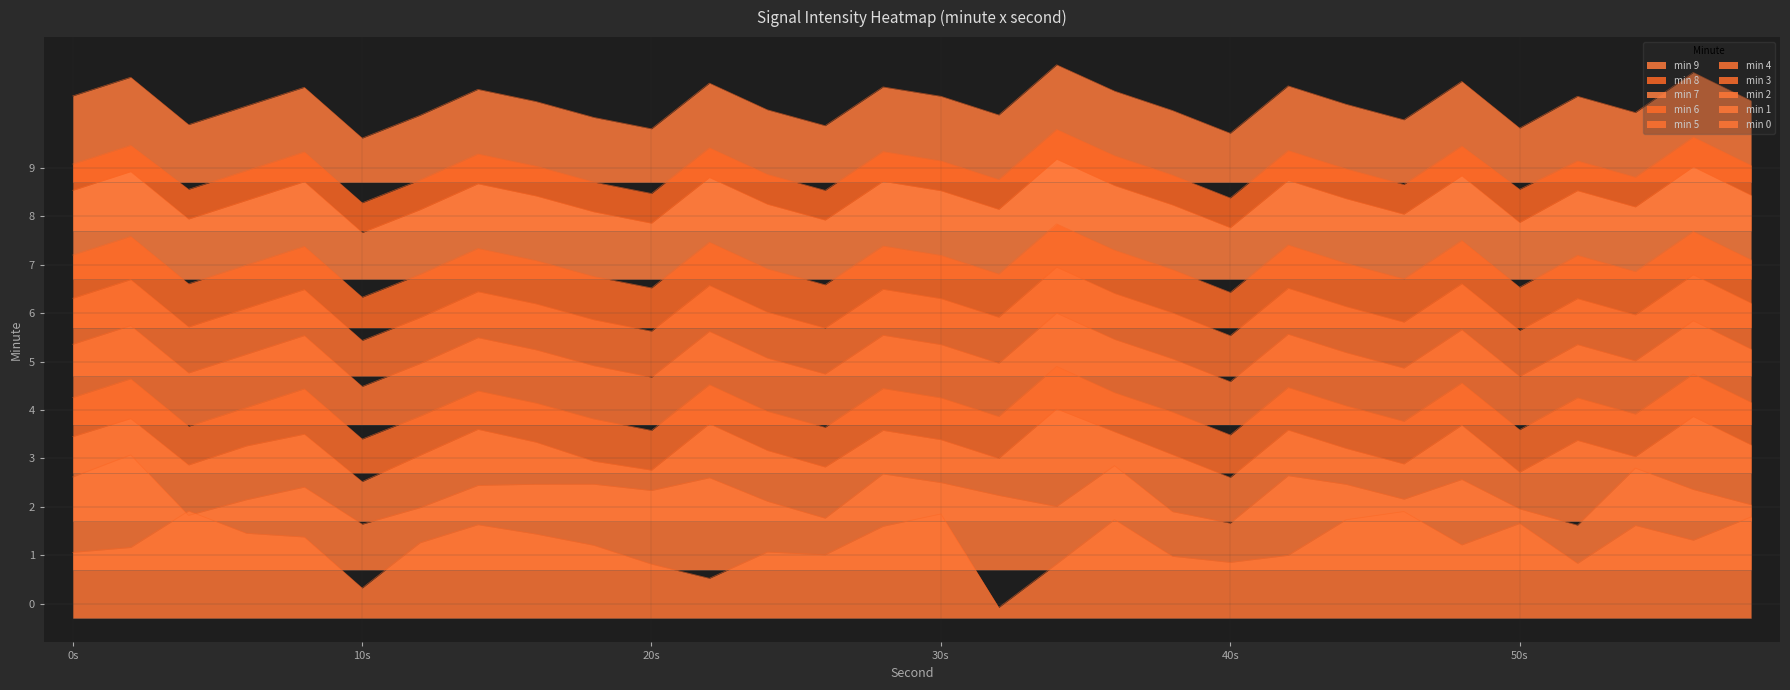

How many data points in 7 are less than 32?

14